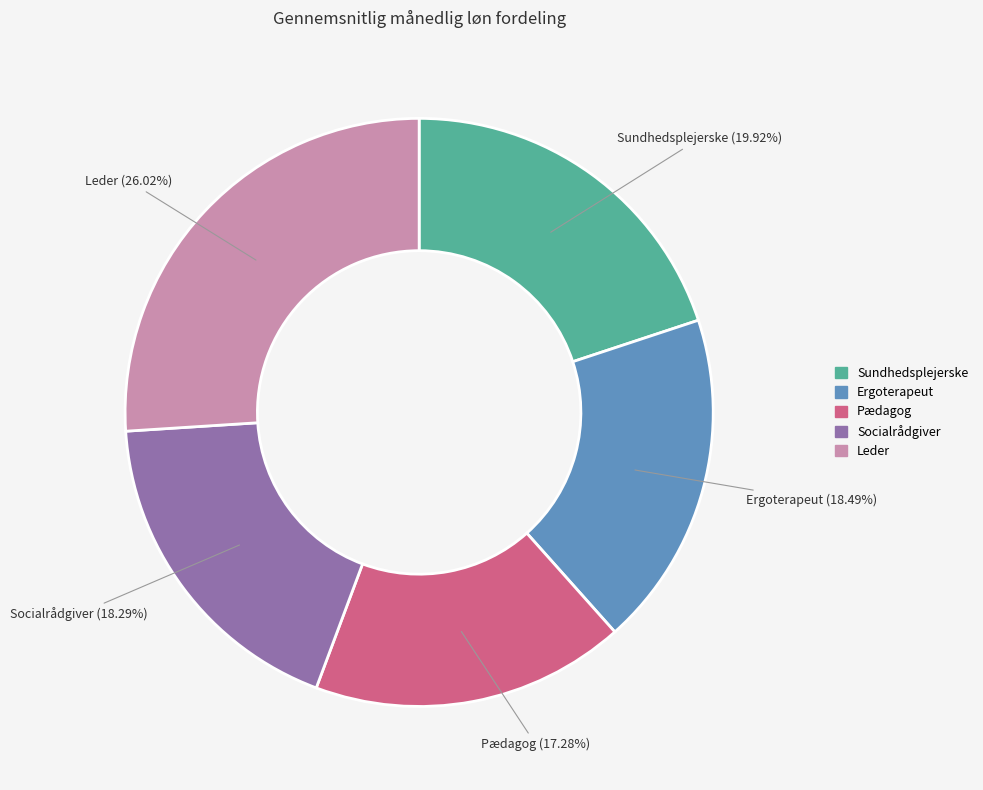

How many segments does this pie chart have?

5